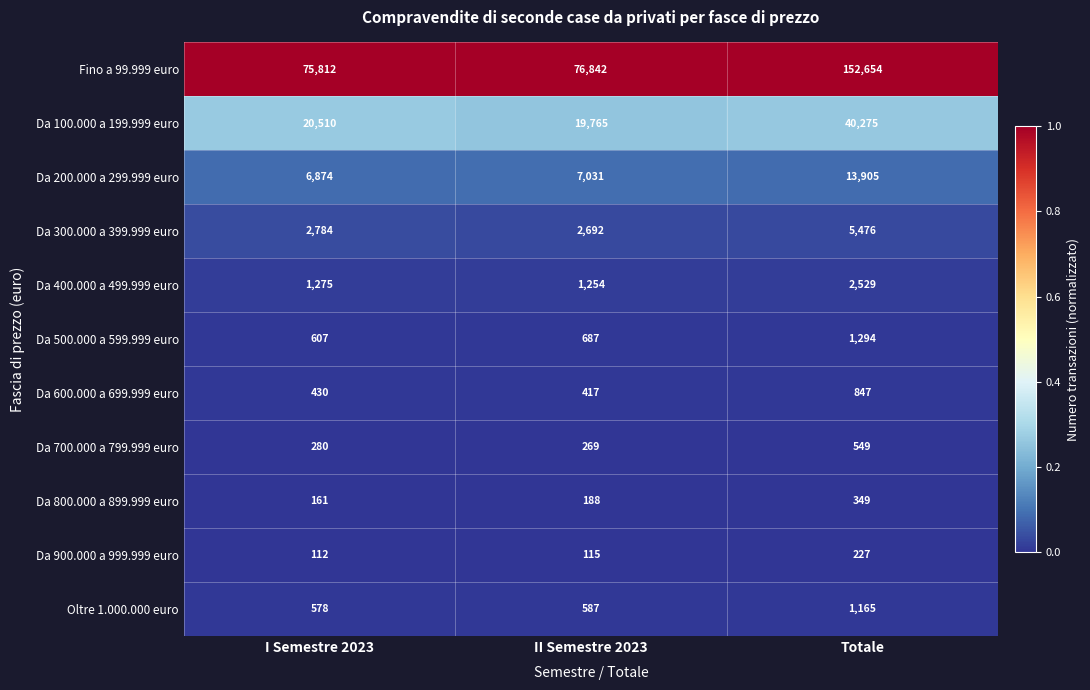

At which category is the sum across all series the highest?

Totale